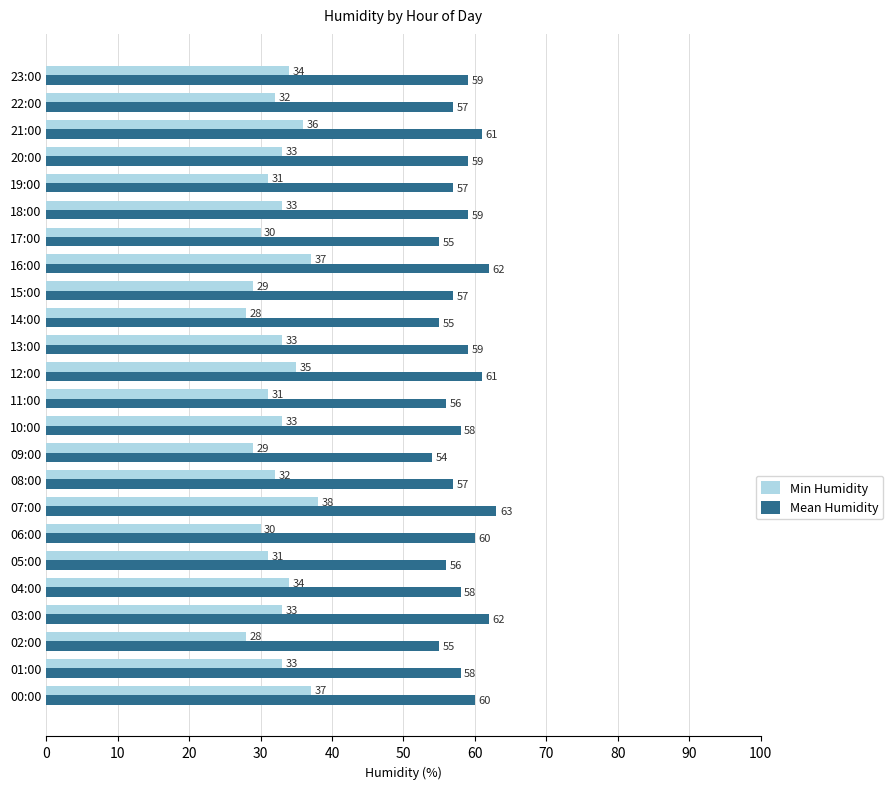

Rank the series by their maximum value, from highest to lowest.

Mean Humidity, Min Humidity